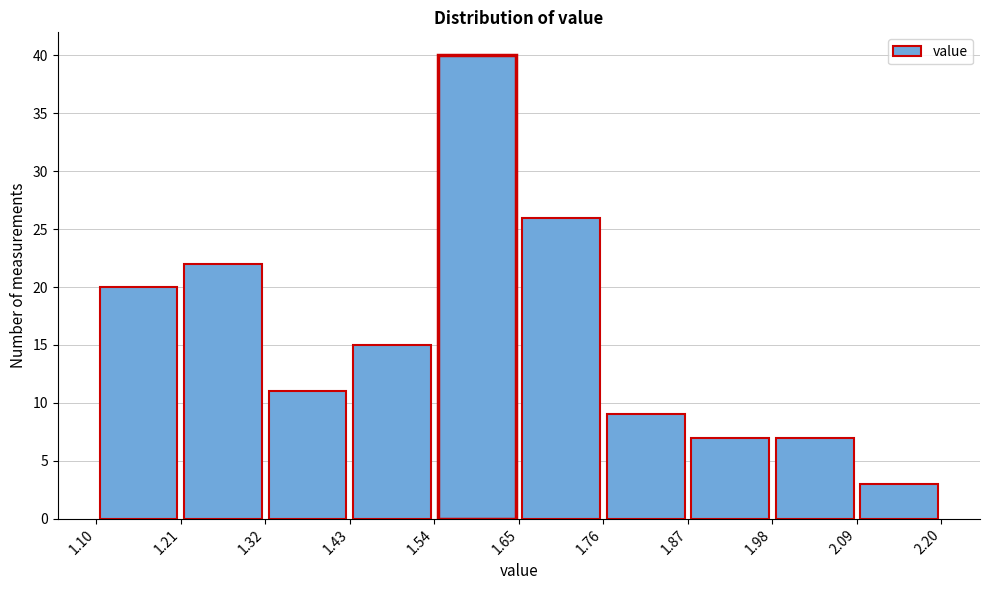

Over which range of the x-axis is the bar tallest?

1.54 to 1.65